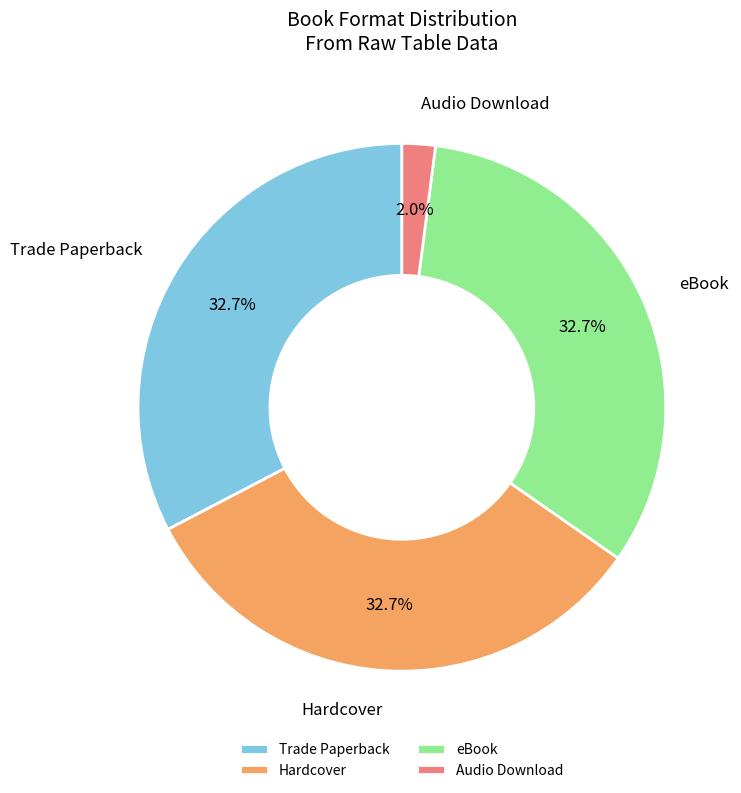

To the nearest percent, what percentage of the pie is Hardcover?

33%